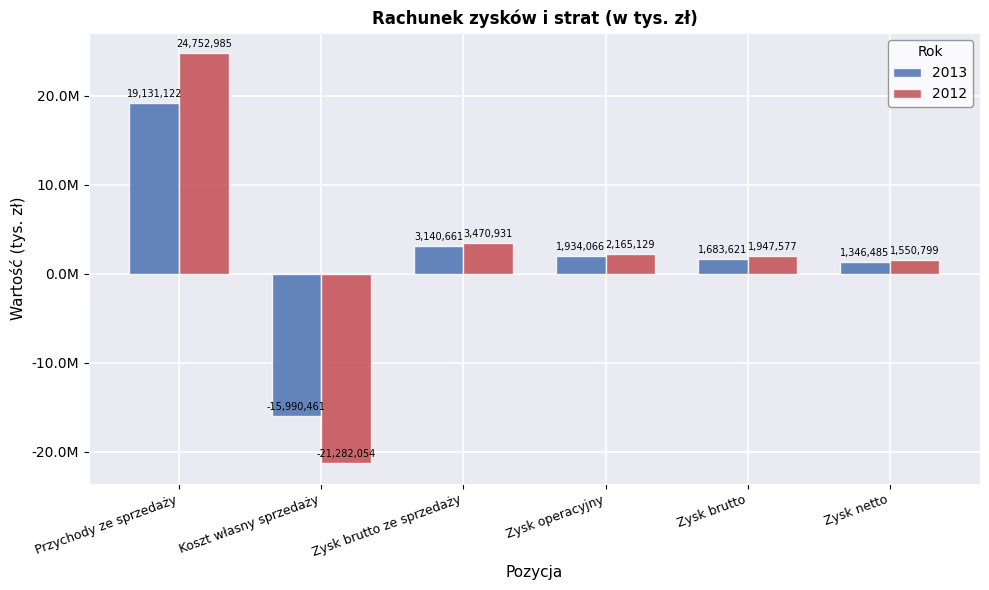

Which series has the widest spread of values?

2012